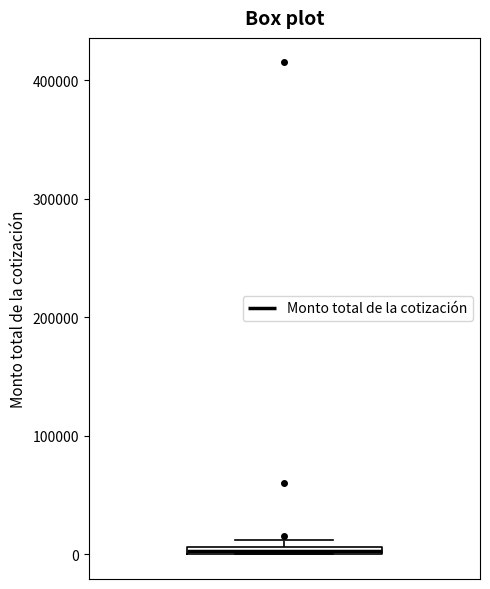

Where is the lower edge of the box on the y-axis? The values are not printed on the chart, so give them approximately, as read against the axis.

0